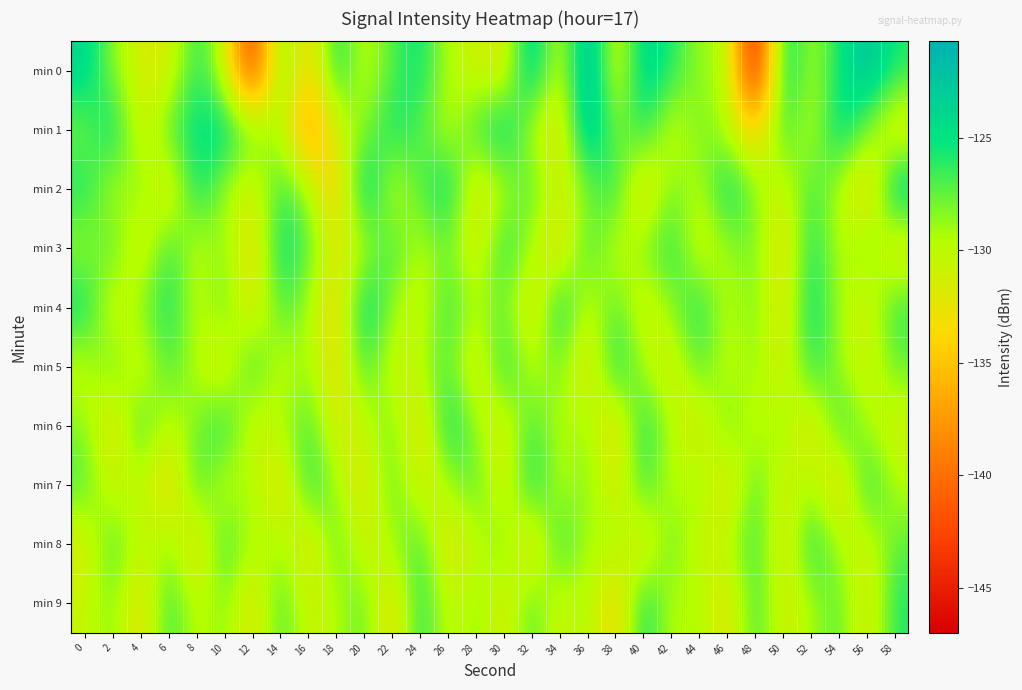

Reading left to right, transcribe all the data shown in this chart.

min 0: 0=-123.7	2=-128.7	4=-131.5	6=-131.9	8=-125.5	10=-130.8	12=-144.2	14=-126.8	16=-134.6	18=-124.9	20=-130.5	22=-127.0	24=-125.1	26=-129.8	28=-130.9	30=-132.1	32=-122.6	34=-131.3	36=-120.7	38=-132.0	40=-123.3	42=-125.9	44=-128.9	46=-129.3	48=-147.0	50=-123.7	52=-129.7	54=-125.5	56=-121.8	58=-125.8
min 1: 0=-128.2	2=-124.1	4=-132.0	6=-126.8	8=-124.8	10=-124.0	12=-127.7	14=-129.5	16=-138.6	18=-131.0	20=-128.5	22=-125.2	24=-127.0	26=-130.2	28=-126.5	30=-124.0	32=-129.8	34=-133.0	36=-121.5	38=-128.7	40=-125.3	42=-131.2	44=-127.6	46=-129.9	48=-134.5	50=-126.1	52=-130.4	54=-123.8	56=-128.3	58=-132.6
min 2: 0=-125.4	2=-130.1	4=-127.8	6=-133.2	8=-124.6	10=-129.3	12=-131.7	14=-126.2	16=-128.9	18=-135.4	20=-122.8	22=-130.7	24=-127.1	26=-124.3	28=-132.5	30=-129.6	32=-126.8	34=-131.3	36=-128.4	38=-125.7	40=-133.9	42=-127.5	44=-130.2	46=-124.1	48=-128.6	50=-131.0	52=-126.4	54=-129.7	56=-134.3	58=-122.9
min 3: 0=-129.2	2=-126.7	4=-132.4	6=-125.8	8=-130.6	10=-128.1	12=-133.7	14=-124.5	16=-127.3	18=-131.9	20=-129.8	22=-126.3	24=-130.0	26=-127.7	28=-132.1	30=-125.4	32=-129.5	34=-133.3	36=-126.0	38=-130.8	40=-128.2	42=-125.6	44=-131.4	46=-129.1	48=-127.8	50=-133.5	52=-124.9	54=-130.3	56=-127.6	58=-132.8
min 4: 0=-124.7	2=-131.6	4=-128.3	6=-125.1	8=-130.4	10=-127.2	12=-132.9	14=-126.5	16=-129.2	18=-134.1	20=-123.6	22=-128.8	24=-131.2	26=-125.9	28=-129.7	30=-127.4	32=-133.1	34=-124.2	36=-130.9	38=-126.8	40=-131.7	42=-128.5	44=-125.3	46=-130.1	48=-127.9	50=-132.6	52=-124.4	54=-129.3	56=-131.5	58=-126.1
min 5: 0=-130.5	2=-127.1	4=-131.8	6=-126.4	8=-129.9	10=-132.3	12=-125.6	14=-130.8	16=-128.7	18=-133.4	20=-126.2	22=-131.1	24=-129.6	26=-126.9	28=-132.7	30=-125.1	32=-130.2	34=-127.8	36=-133.0	38=-124.8	40=-129.4	42=-131.9	44=-126.7	46=-130.6	48=-128.3	50=-132.2	52=-125.5	54=-129.0	56=-131.3	58=-127.6
min 6: 0=-128.4	2=-133.2	4=-125.9	6=-130.7	8=-128.0	10=-125.2	12=-131.6	14=-129.3	16=-126.6	18=-132.0	20=-130.4	22=-127.7	24=-133.6	26=-124.3	28=-129.1	30=-131.8	32=-126.4	34=-130.0	36=-128.6	38=-133.8	40=-125.0	42=-129.8	44=-132.4	46=-127.2	48=-130.9	50=-128.1	52=-133.3	54=-125.7	56=-129.5	58=-131.2
min 7: 0=-126.8	2=-131.4	4=-129.7	6=-134.0	8=-126.1	10=-130.9	12=-128.5	14=-133.7	16=-125.3	18=-129.2	20=-132.6	22=-127.0	24=-131.8	26=-129.4	28=-126.7	30=-132.2	32=-124.6	34=-130.1	36=-127.9	38=-132.5	40=-125.8	42=-130.6	44=-128.2	46=-133.4	48=-126.5	50=-131.7	52=-129.0	54=-134.2	56=-125.1	58=-129.7
min 8: 0=-132.0	2=-126.3	4=-130.8	6=-128.4	8=-133.6	10=-125.7	12=-130.2	14=-128.8	16=-133.1	18=-126.9	20=-131.5	22=-129.1	24=-126.4	26=-132.8	28=-130.3	30=-127.6	32=-133.9	34=-125.4	36=-130.0	38=-128.5	40=-133.2	42=-126.8	44=-131.3	46=-129.8	48=-126.1	50=-132.7	52=-125.0	54=-129.6	56=-131.1	58=-127.3
min 9: 0=-130.6	2=-128.1	4=-133.4	6=-125.9	8=-130.5	10=-128.2	12=-132.8	14=-126.5	16=-131.0	18=-129.6	20=-127.1	22=-133.7	24=-125.3	26=-130.8	28=-128.4	30=-132.1	32=-126.7	34=-131.3	36=-129.0	38=-134.5	40=-124.7	42=-130.2	44=-128.9	46=-133.0	48=-126.2	50=-131.6	52=-129.3	54=-127.0	56=-132.4	58=-125.8